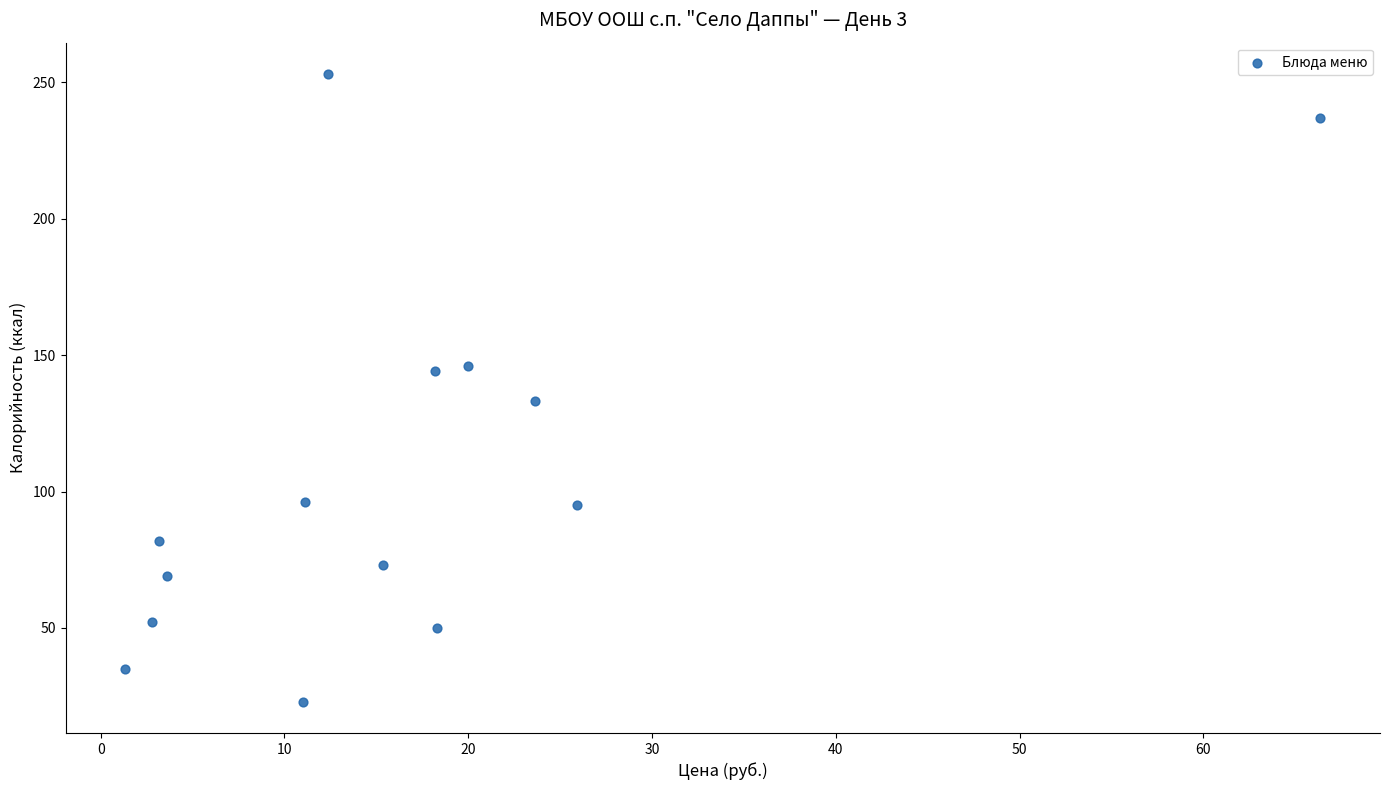

What is the range of Y values (max minus min)?

230